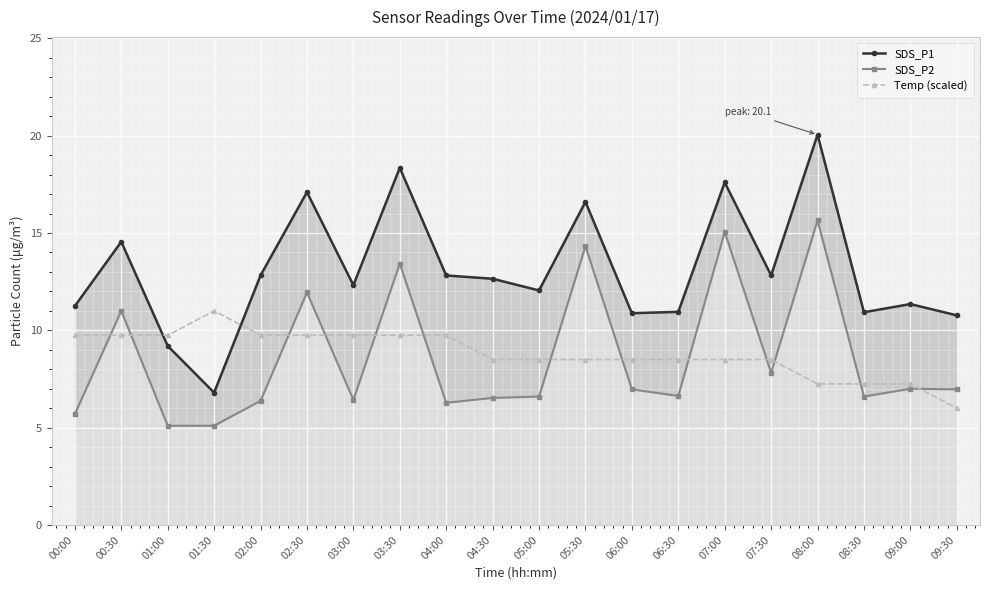

Is it true that Temp (scaled) equals 3.5 at 07:30?

False